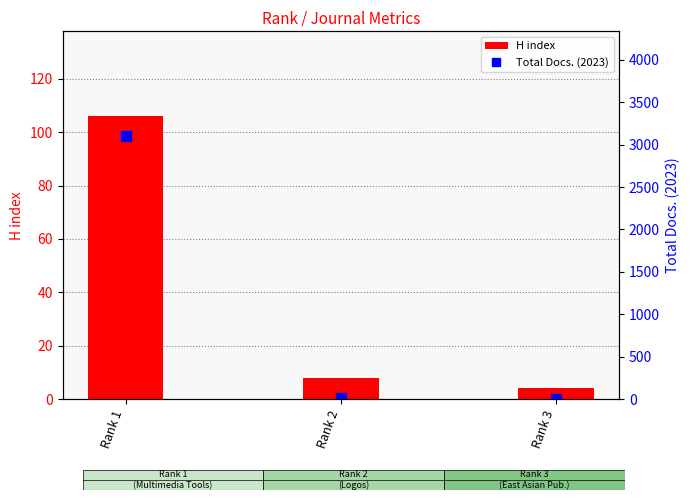

At which label does Total Docs. (2023) first exceed 16?

Rank 1